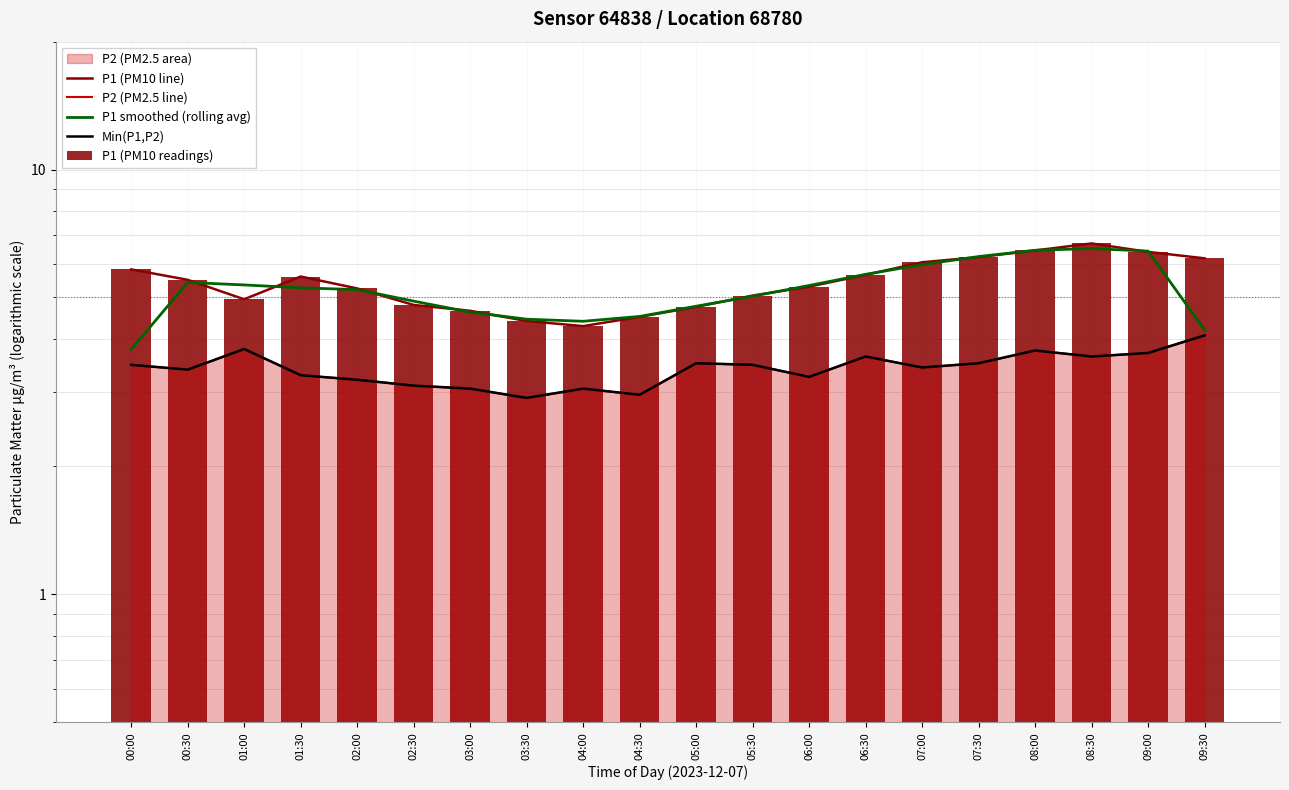

The value of P1 (PM10 readings) at 08:00 is 6.5. True or false?

True